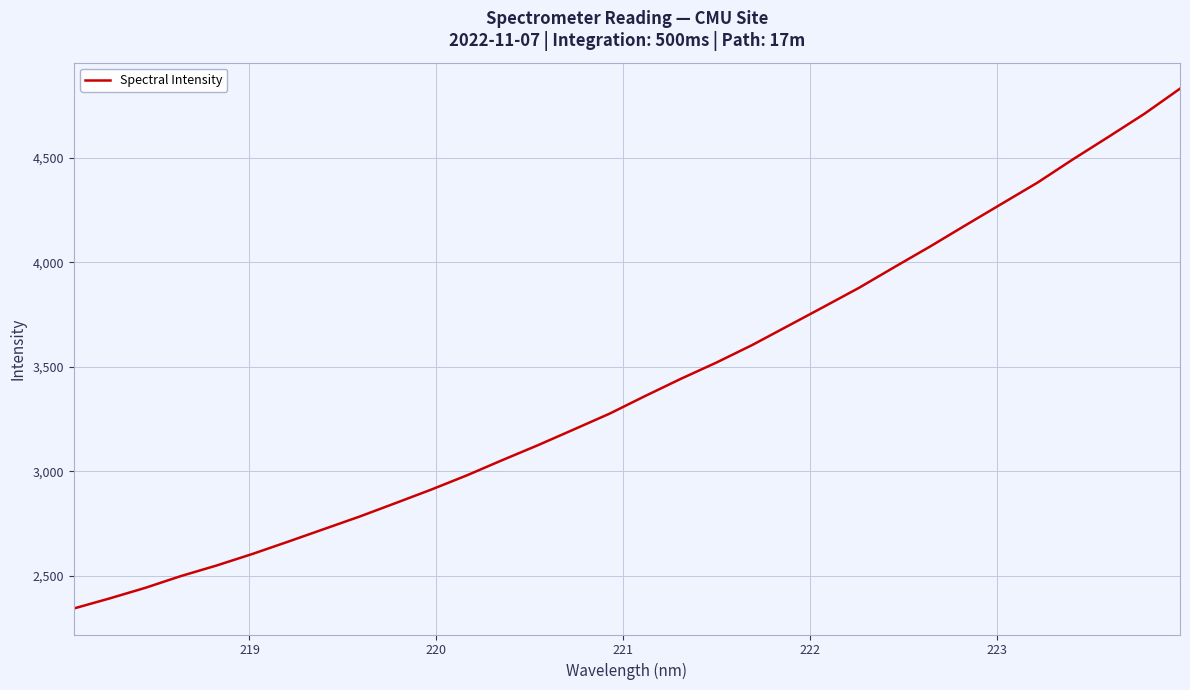

What is the difference between the maximum and minimum values?

2489.5